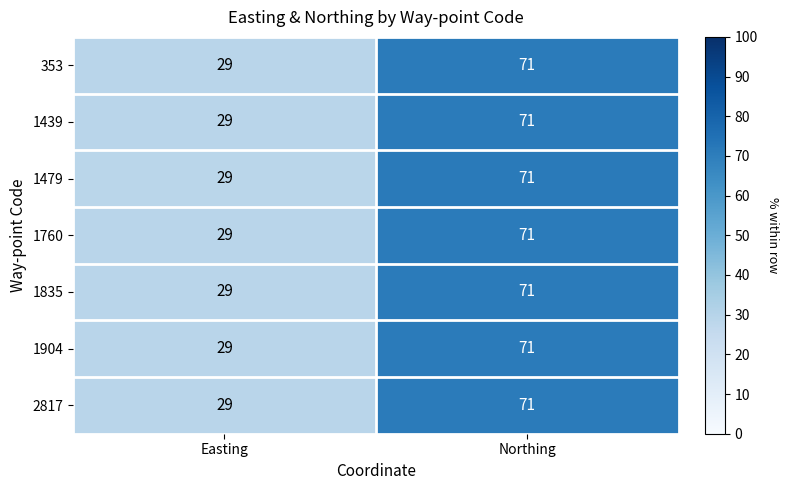

Reading right to left, list all the values displayed in this chart.

353: 71	29
1439: 71	29
1479: 71	29
1760: 71	29
1835: 71	29
1904: 71	29
2817: 71	29